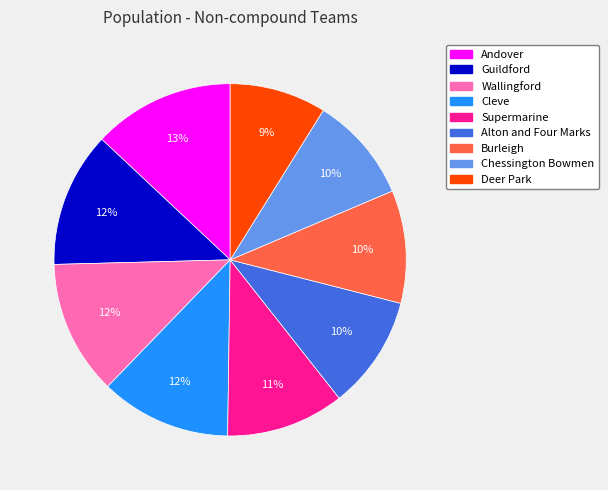

What percentage is the Andover slice, to the nearest percent?

13%